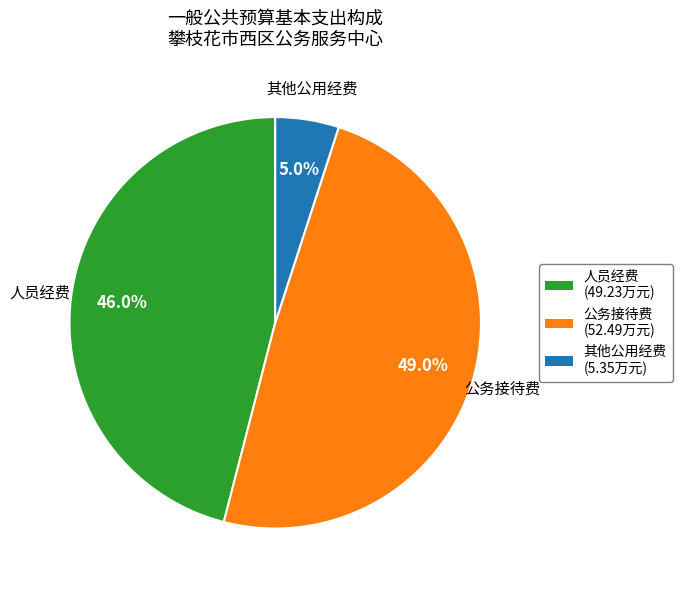

Combined, do 其他公用经费 and 人员经费 account for over 50%?

Yes